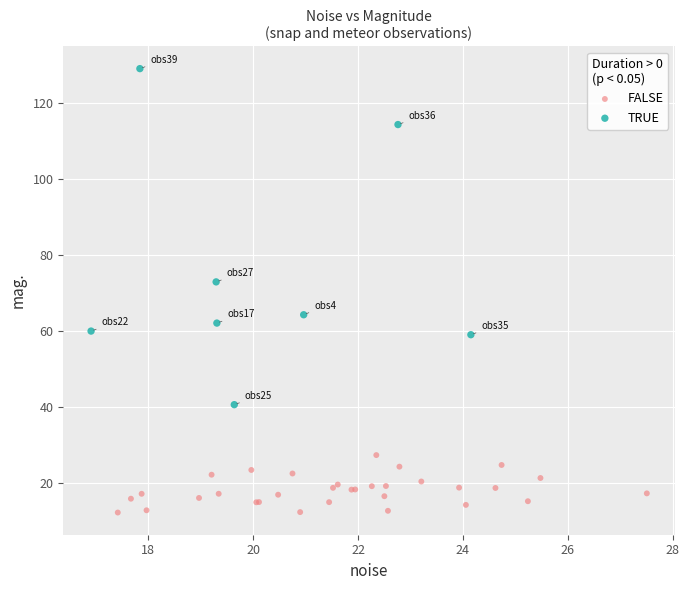

Which series contains the lowest Y value?

FALSE